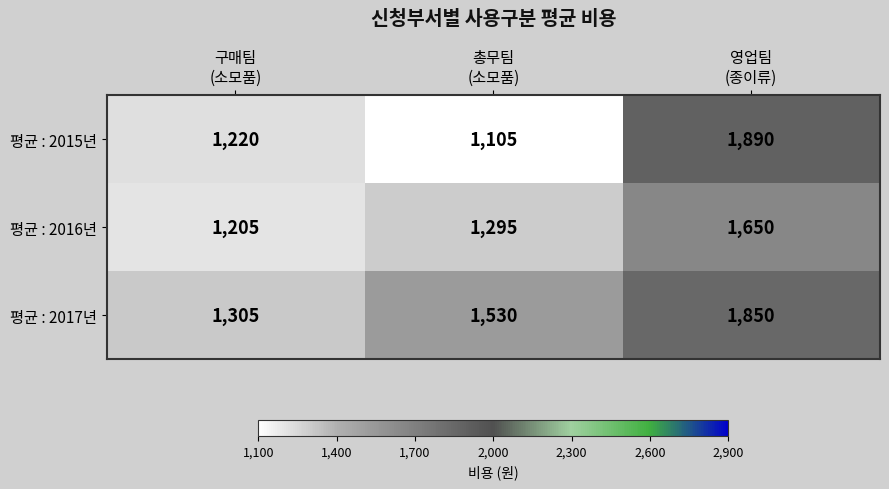

What is the smallest value displayed?

1105